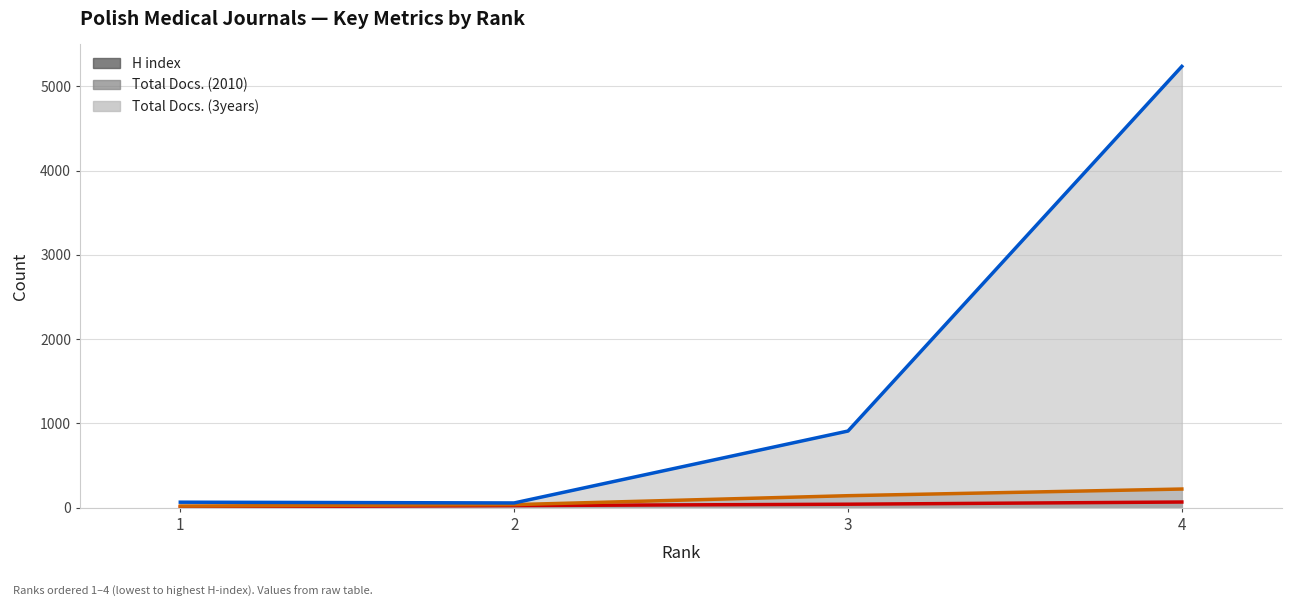

Reading left to right, transcribe all the data shown in this chart.

H index (trend): 1=10	2=26	3=42	4=68
Total Docs. (2010) (trend): 1=20	2=37	3=143	4=222
Total Docs. (3years) (trend): 1=66	2=57	3=910	4=5235